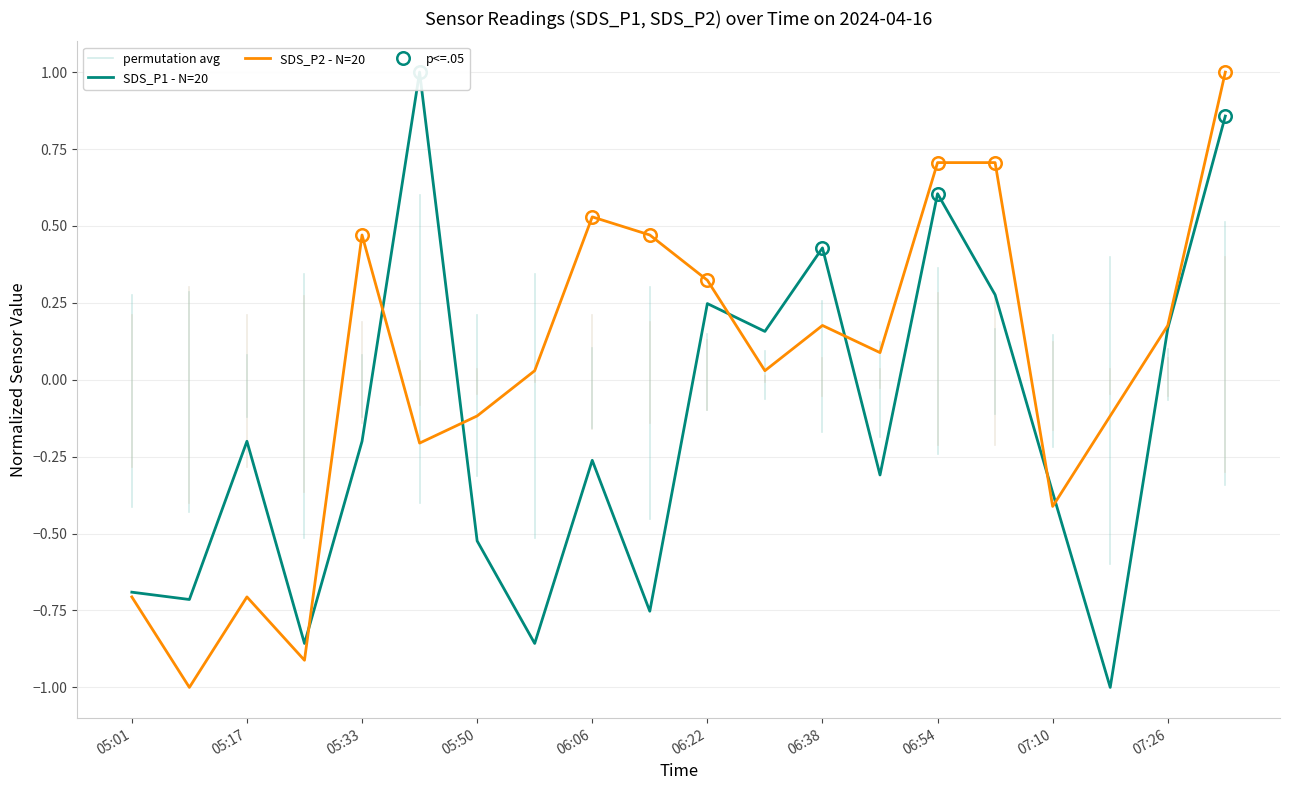

True or false: SDS_P1 has more than 1 points higher than both neighbors.

True